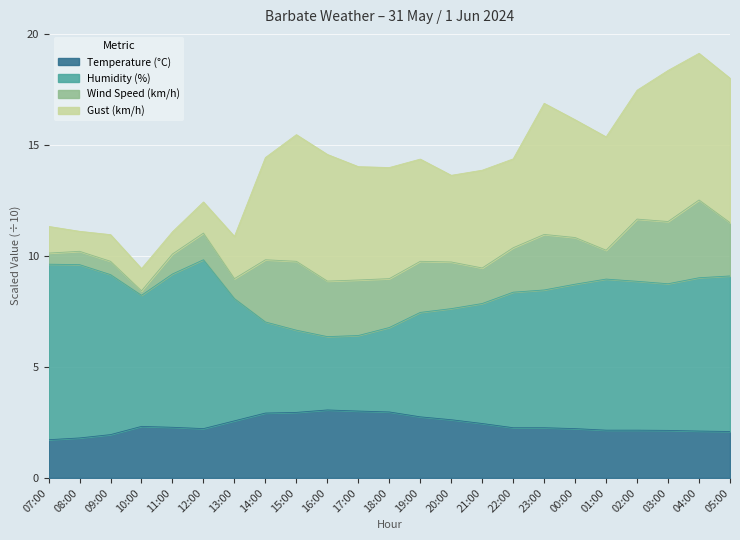

Is it true that Temperature (°C) equals 1.7 at 17:00?

False